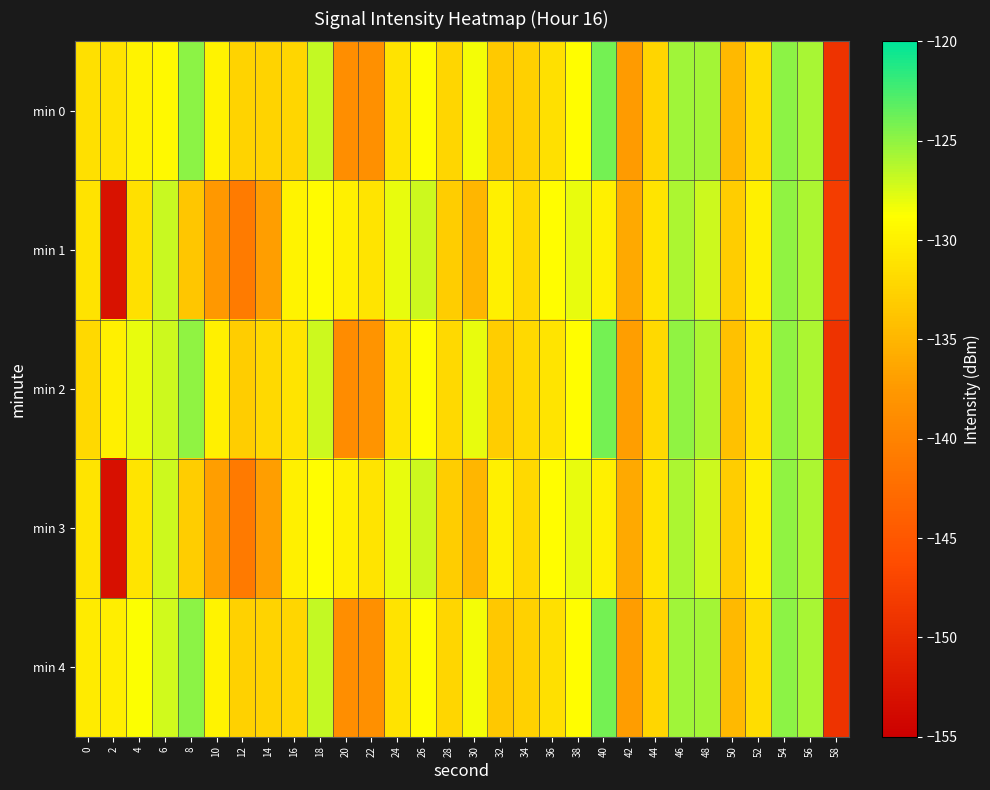

Between 26 and 44, which is larger?

26